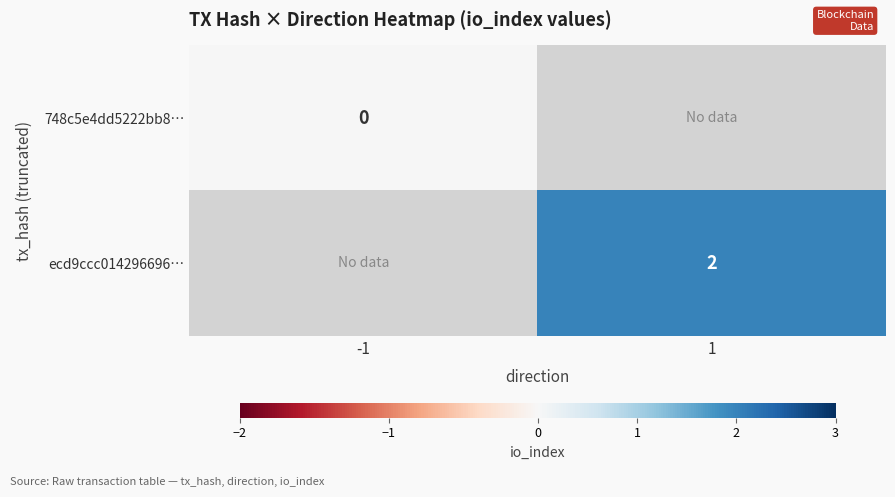

Is it true that ecd9ccc014296696… equals 2 at 1?

True